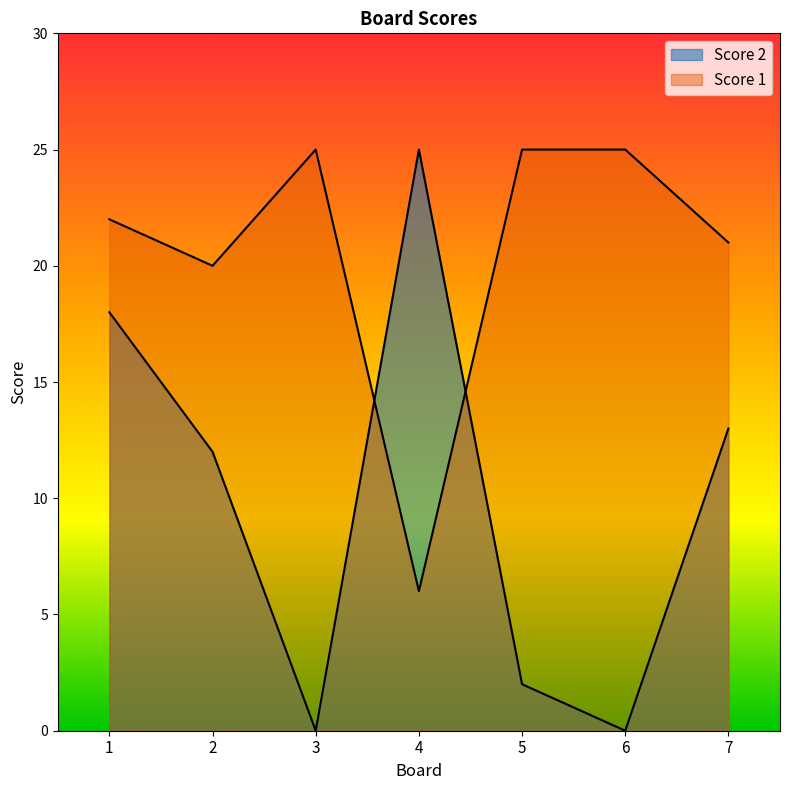

After their last crossing, which series has the higher values: Score 1 or Score 2?

Score 1